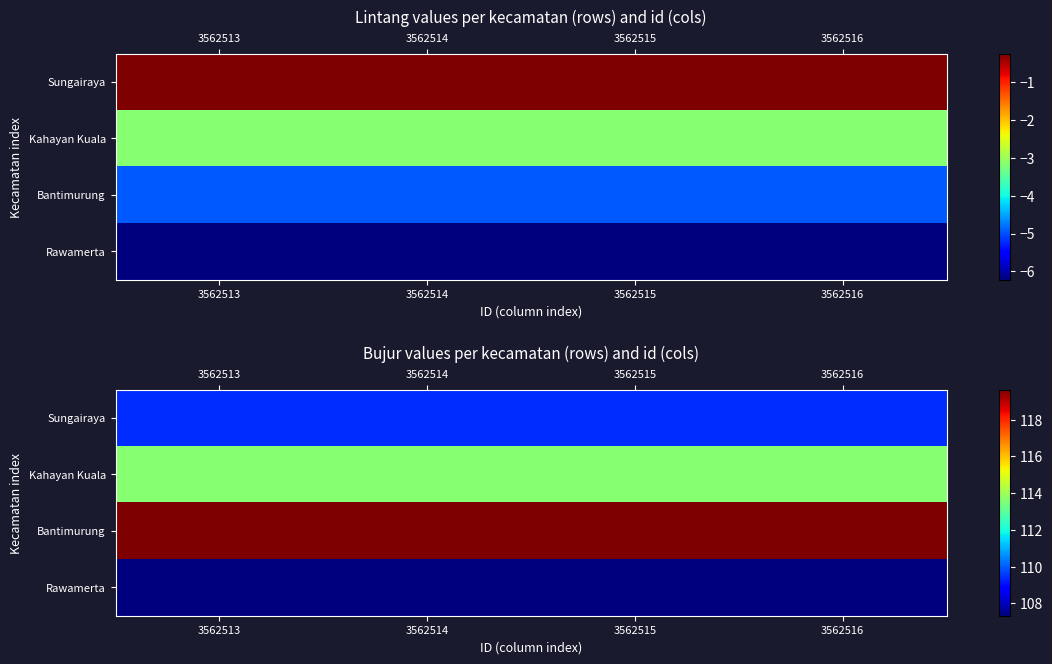

The Rawamerta series shows 107.3 at 3562516. True or false?

True